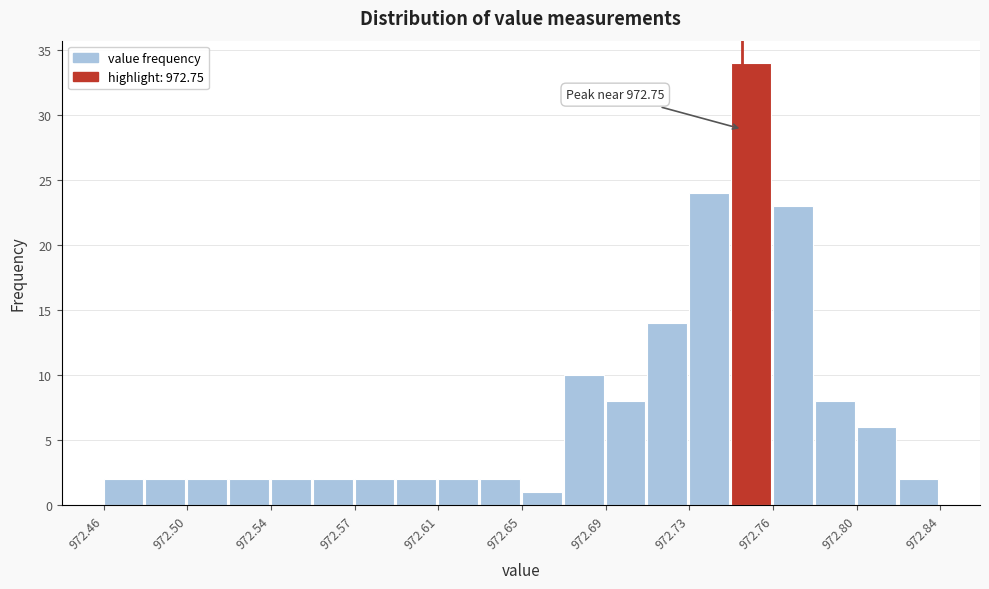

Around what value on the x-axis is the tallest bar? Give the approximate position of its centre, as read against the axis.

972.755